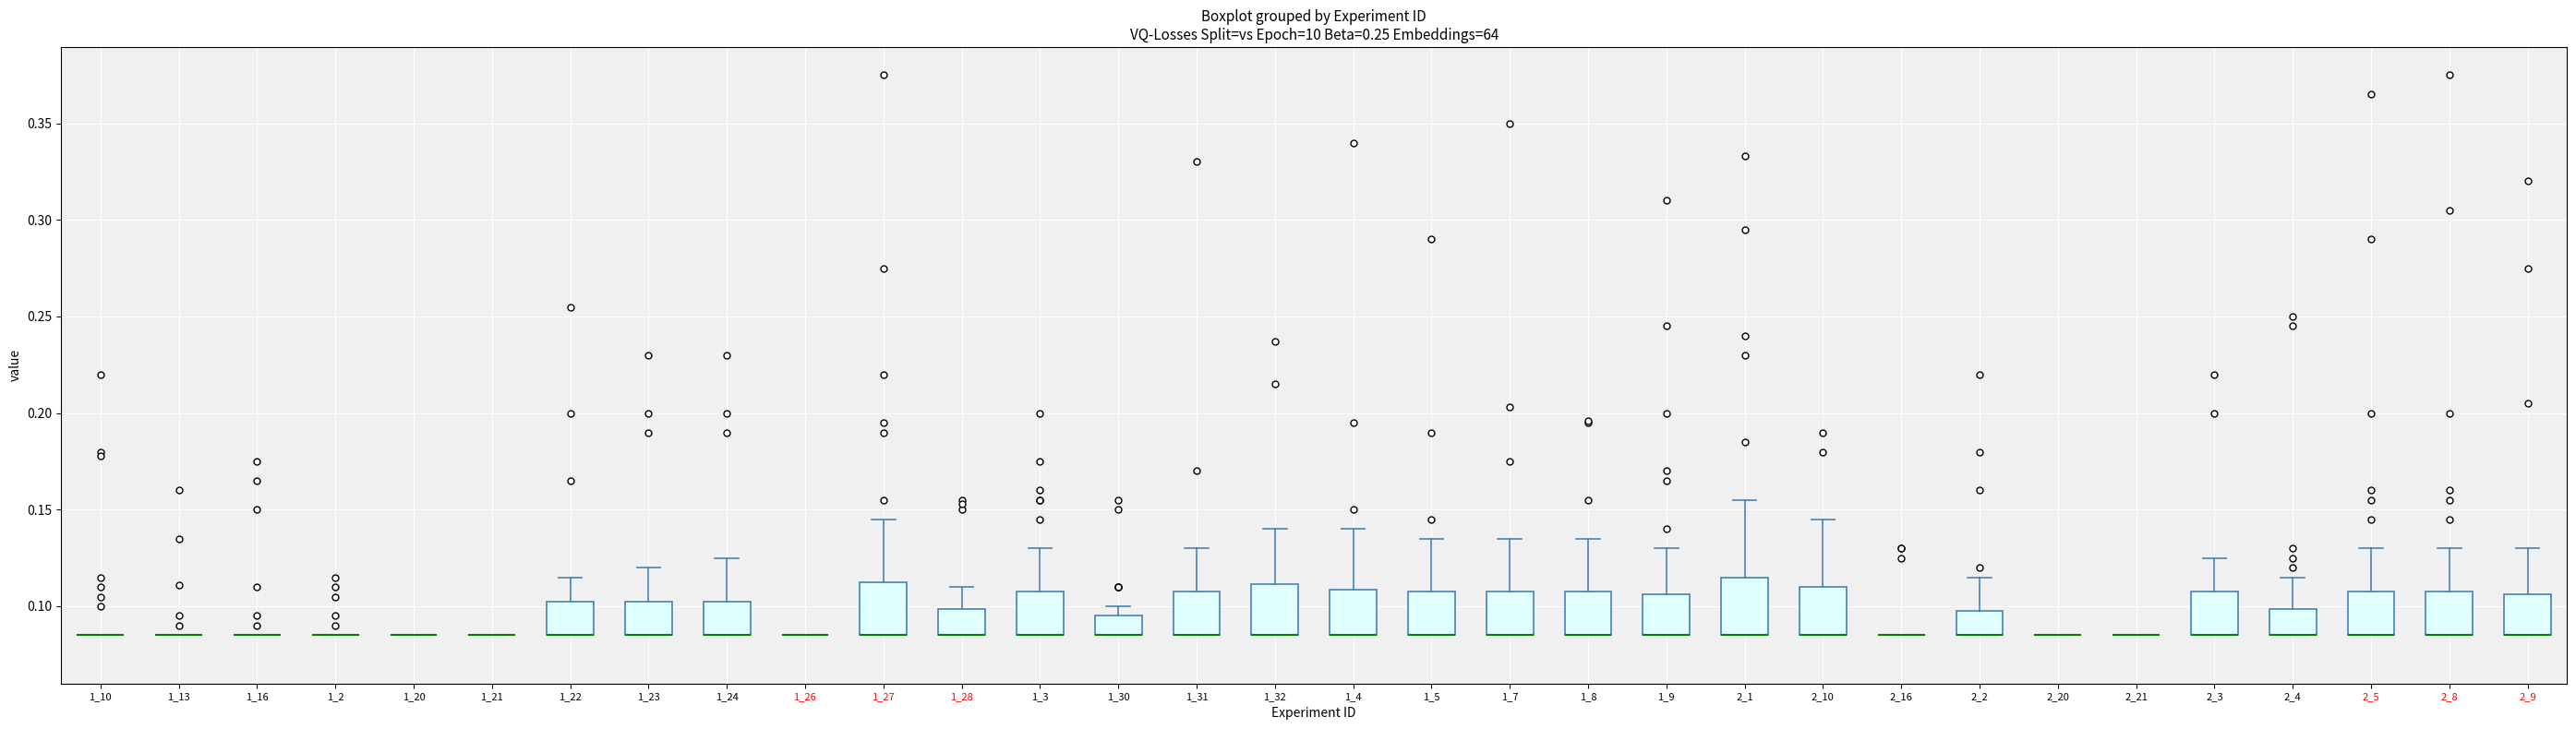

Reading left to right, read every box against the y-axis: the position of its median line, the range the box covers, and the ends of its whiskers. The values are not printed on the chart, so give them approximately, as read against the axis.

1_10: box collapsed to a line at 0.085, whiskers 0.085 to 0.085
1_13: box collapsed to a line at 0.085, whiskers 0.085 to 0.085
1_16: box collapsed to a line at 0.085, whiskers 0.085 to 0.085
1_2: box collapsed to a line at 0.085, whiskers 0.085 to 0.085
1_20: box collapsed to a line at 0.085, whiskers 0.085 to 0.085
1_21: box collapsed to a line at 0.085, whiskers 0.085 to 0.085
1_22: median 0.085 (drawn on the box's lower edge), box 0.085 to 0.105, whiskers 0.085 to 0.115
1_23: median 0.085 (drawn on the box's lower edge), box 0.085 to 0.105, whiskers 0.085 to 0.120
1_24: median 0.085 (drawn on the box's lower edge), box 0.085 to 0.105, whiskers 0.085 to 0.125
1_26: box collapsed to a line at 0.085, whiskers 0.085 to 0.085
1_27: median 0.085 (drawn on the box's lower edge), box 0.085 to 0.115, whiskers 0.085 to 0.145
1_28: median 0.085 (drawn on the box's lower edge), box 0.085 to 0.100, whiskers 0.085 to 0.110
1_3: median 0.085 (drawn on the box's lower edge), box 0.085 to 0.110, whiskers 0.085 to 0.130
1_30: median 0.085 (drawn on the box's lower edge), box 0.085 to 0.095, whiskers 0.085 to 0.100
1_31: median 0.085 (drawn on the box's lower edge), box 0.085 to 0.110, whiskers 0.085 to 0.130
1_32: median 0.085 (drawn on the box's lower edge), box 0.085 to 0.110, whiskers 0.085 to 0.140
1_4: median 0.085 (drawn on the box's lower edge), box 0.085 to 0.110, whiskers 0.085 to 0.140
1_5: median 0.085 (drawn on the box's lower edge), box 0.085 to 0.110, whiskers 0.085 to 0.135
1_7: median 0.085 (drawn on the box's lower edge), box 0.085 to 0.110, whiskers 0.085 to 0.135
1_8: median 0.085 (drawn on the box's lower edge), box 0.085 to 0.110, whiskers 0.085 to 0.135
1_9: median 0.085 (drawn on the box's lower edge), box 0.085 to 0.105, whiskers 0.085 to 0.130
2_1: median 0.085 (drawn on the box's lower edge), box 0.085 to 0.115, whiskers 0.085 to 0.155
2_10: median 0.085 (drawn on the box's lower edge), box 0.085 to 0.110, whiskers 0.085 to 0.145
2_16: box collapsed to a line at 0.085, whiskers 0.085 to 0.085
2_2: median 0.085 (drawn on the box's lower edge), box 0.085 to 0.100, whiskers 0.085 to 0.115
2_20: box collapsed to a line at 0.085, whiskers 0.085 to 0.085
2_21: box collapsed to a line at 0.085, whiskers 0.085 to 0.085
2_3: median 0.085 (drawn on the box's lower edge), box 0.085 to 0.110, whiskers 0.085 to 0.125
2_4: median 0.085 (drawn on the box's lower edge), box 0.085 to 0.100, whiskers 0.085 to 0.115
2_5: median 0.085 (drawn on the box's lower edge), box 0.085 to 0.110, whiskers 0.085 to 0.130
2_8: median 0.085 (drawn on the box's lower edge), box 0.085 to 0.110, whiskers 0.085 to 0.130
2_9: median 0.085 (drawn on the box's lower edge), box 0.085 to 0.105, whiskers 0.085 to 0.130